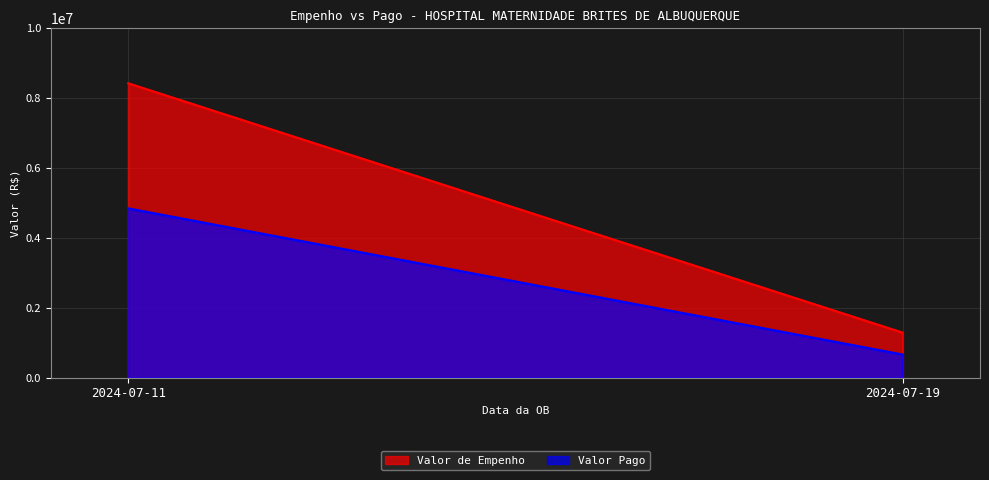

What is the difference between the Valor Pago values at 2024-07-11 and 2024-07-19?

4182445.1